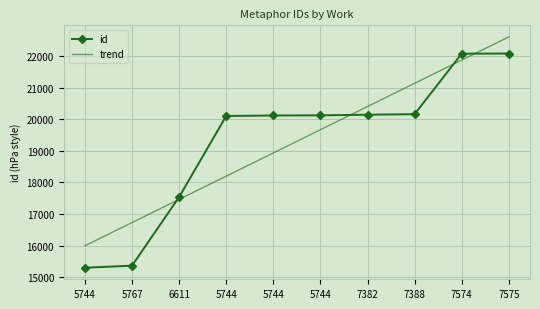

List the series in order of their overall mean, lowest first.

trend, id